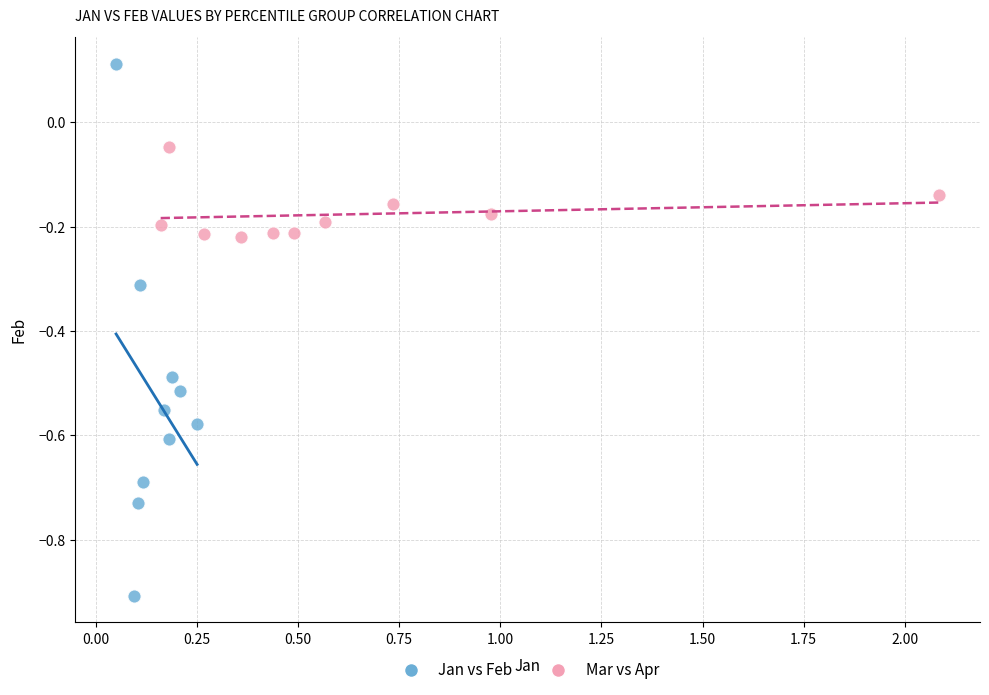

What are all the series names shown in the legend?

Jan vs Feb, Mar vs Apr